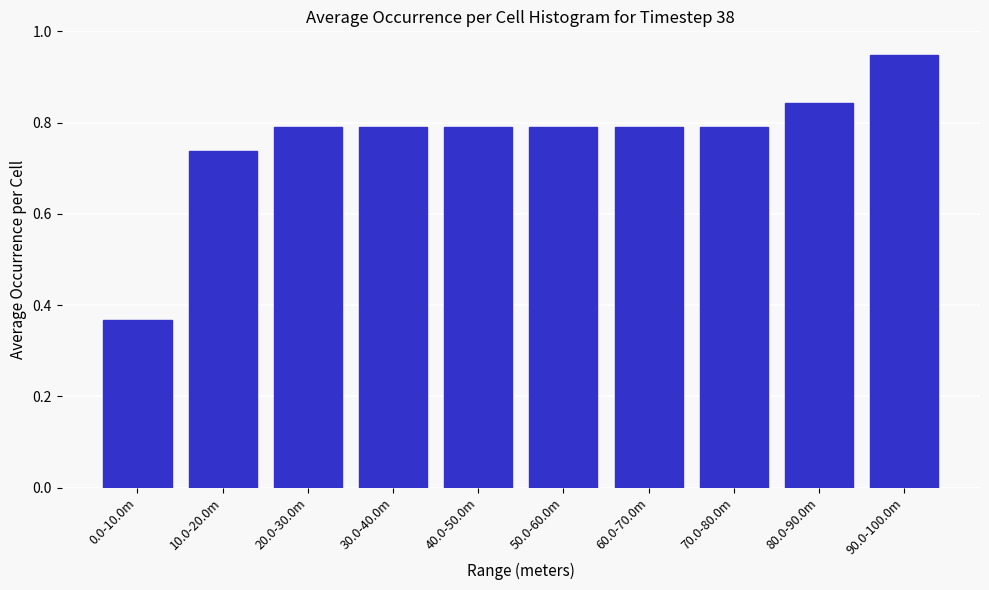

What is the sum of the values at 30.0-40.0m and 40.0-50.0m?

1.6